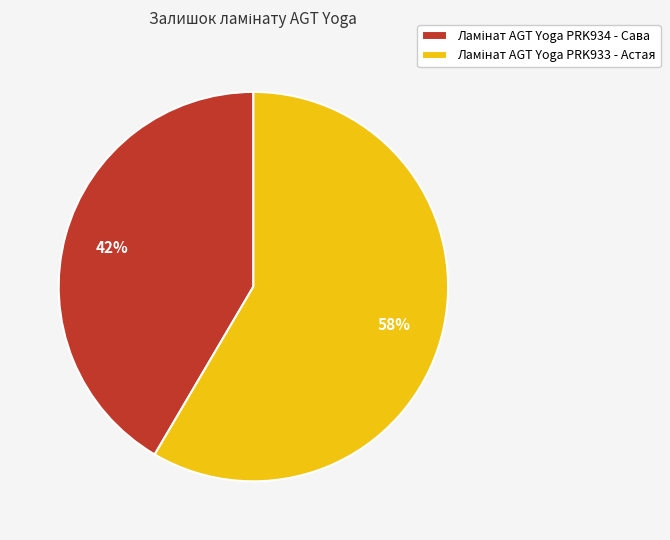

Is there any slice that represents more than half of the pie?

Yes